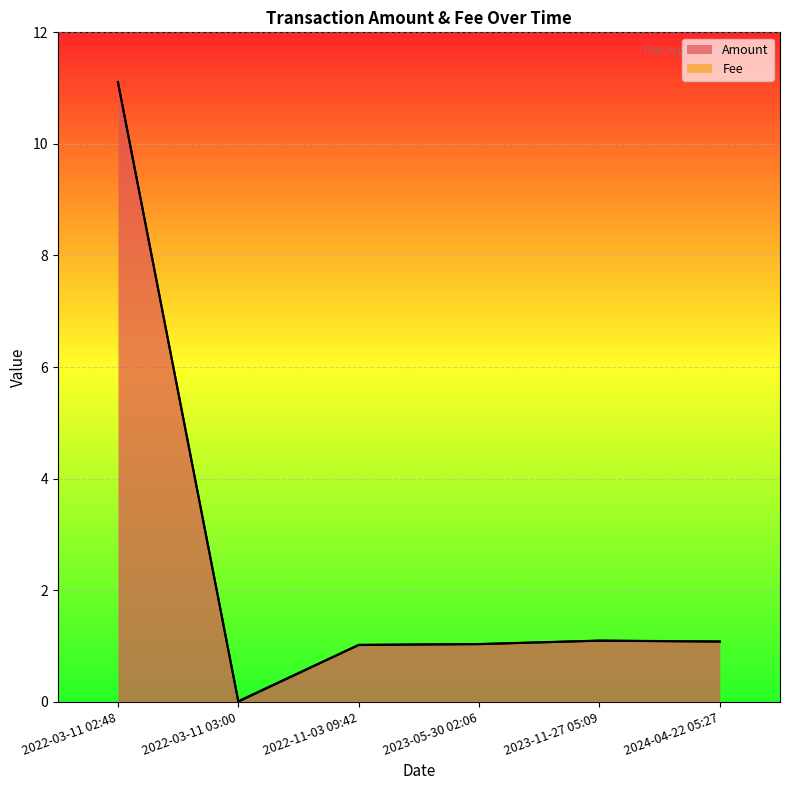

List the labels in order of value, smallest first.

2022-03-11 03:00, 2022-11-03 09:42, 2023-05-30 02:06, 2024-04-22 05:27, 2023-11-27 05:09, 2022-03-11 02:48